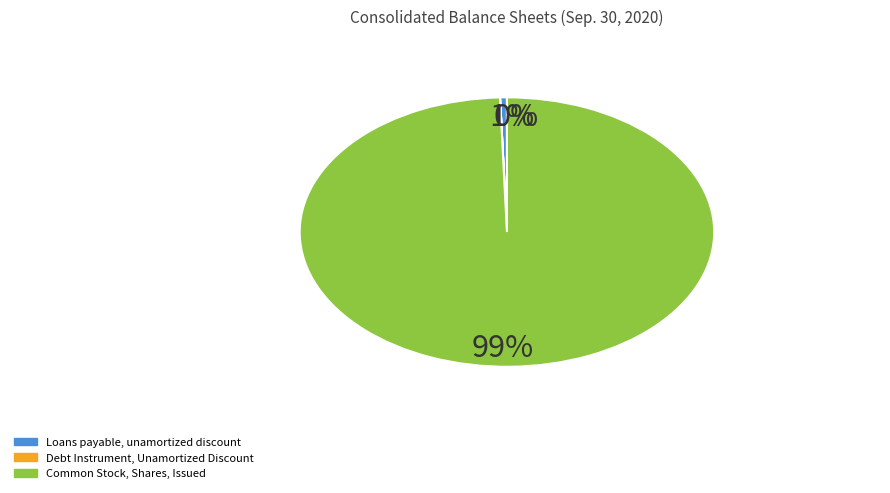

To the nearest percent, what is the average slice percentage?

33%